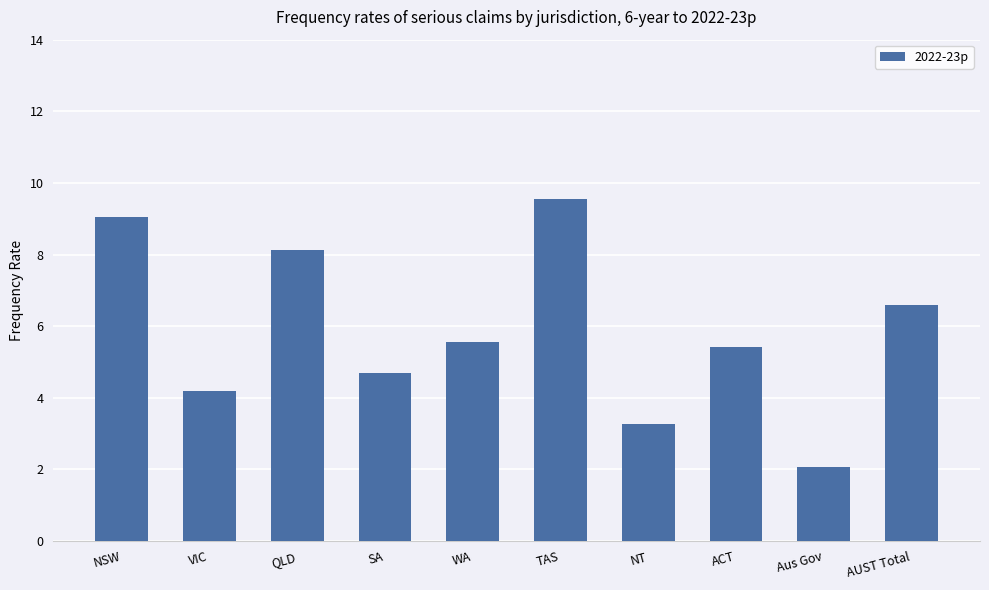

Which category has the highest value across all series?

TAS